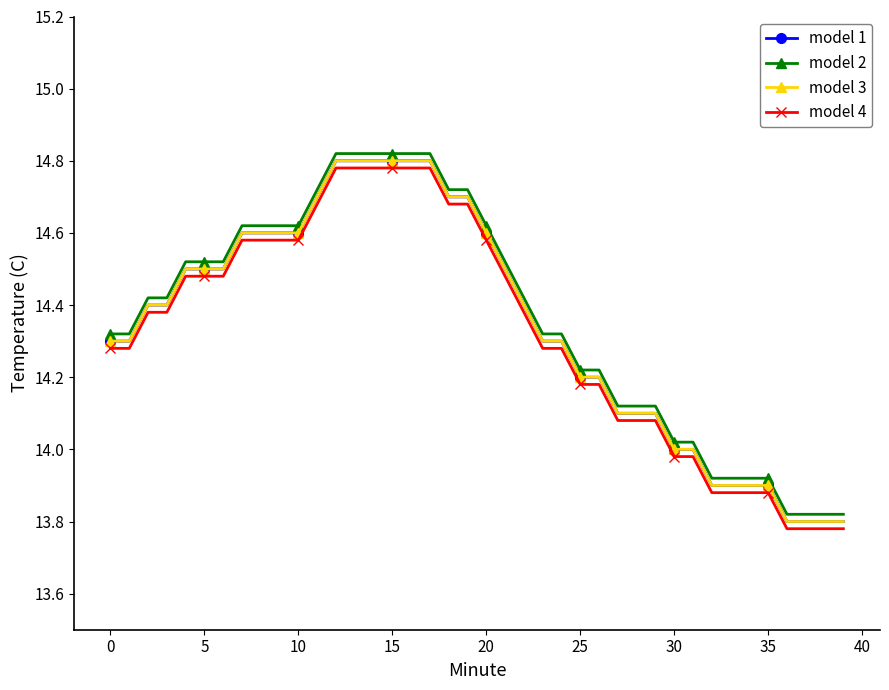

True or false: model 4 has more than 1 points higher than both neighbors.

False